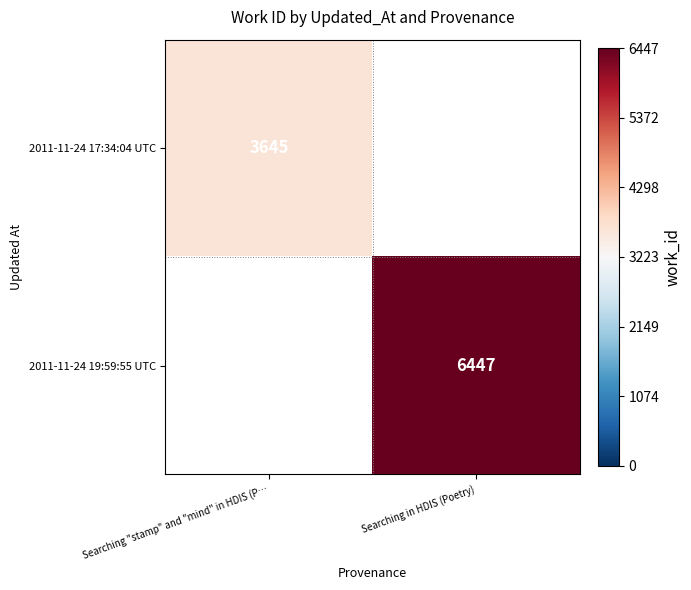

What is the greatest value displayed?

6447.0